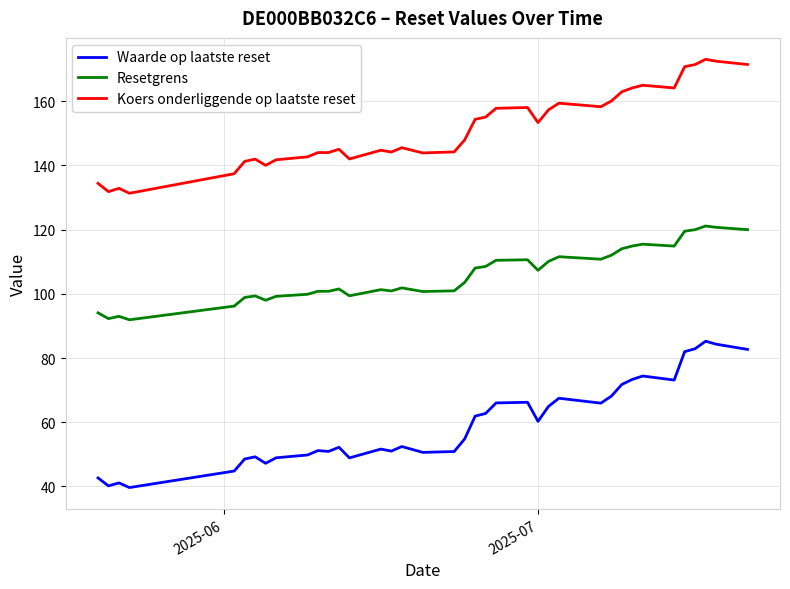

Which series has the widest spread of values?

Waarde op laatste reset